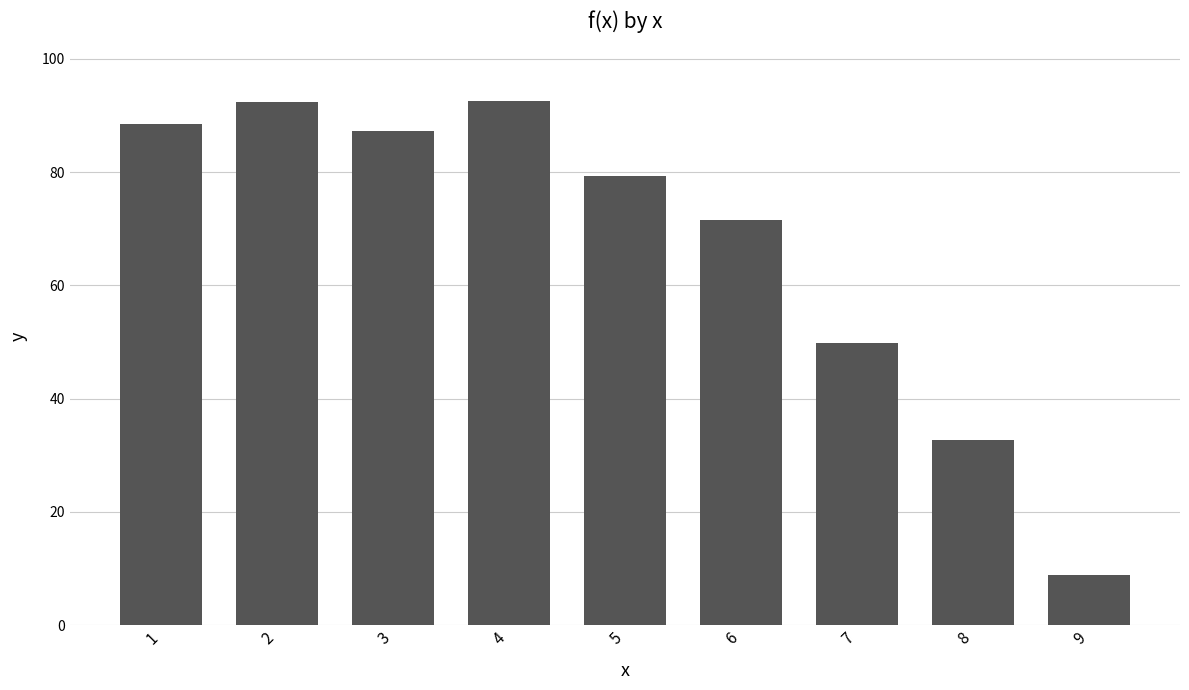

What is the value of the 6th bar from the left?

71.6